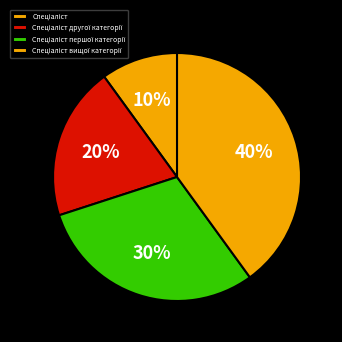

How many slices are in this pie chart?

4